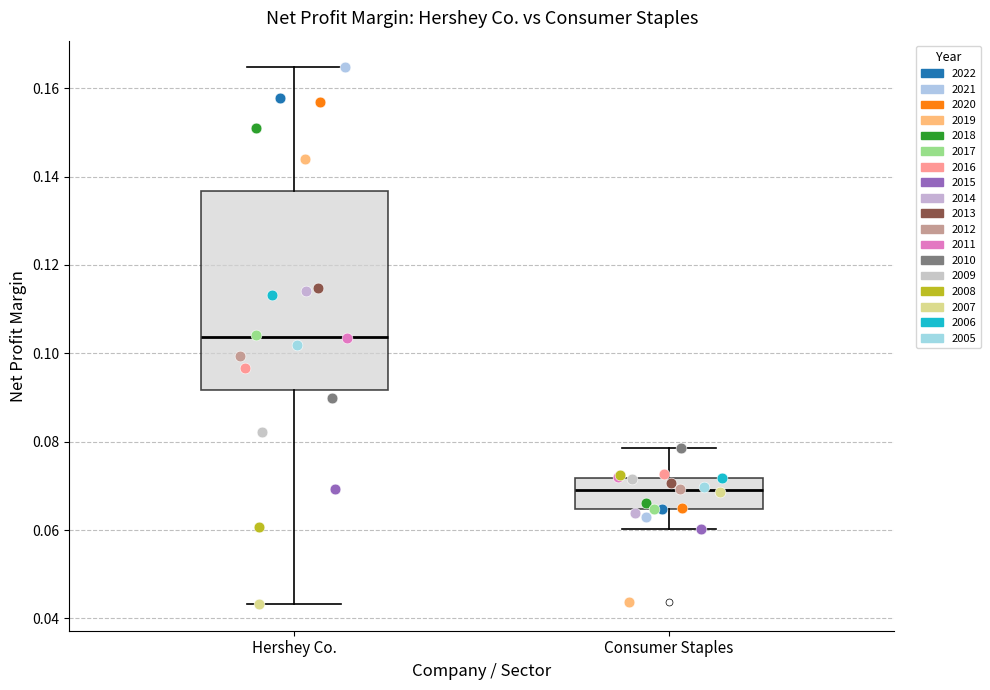

Comparing the boxes themselves (not the whiskers), which one is the tallest?

Hershey Co.